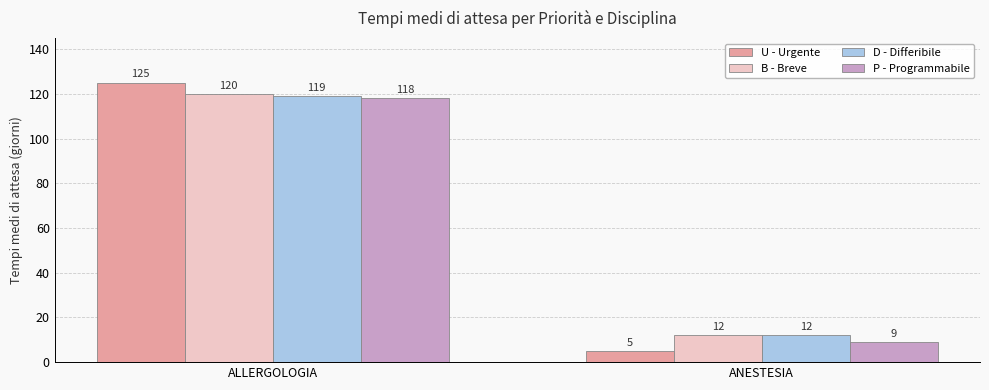

How many bars are there in each group?

4